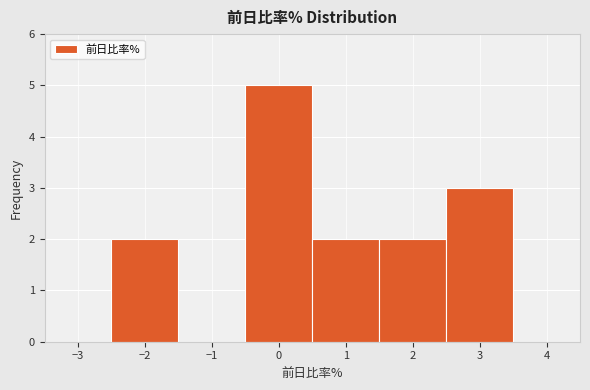

Reading left to right, transcribe this chart: for each bar, give the range it covers on the x-axis and its height. The values are not printed on the chart, so give them approximately, as read against the axis.

-3.5 to -2.5: 0
-2.5 to -1.5: 2
-1.5 to -0.5: 0
-0.5 to 0.5: 5
0.5 to 1.5: 2
1.5 to 2.5: 2
2.5 to 3.5: 3
3.5 to 4.5: 0